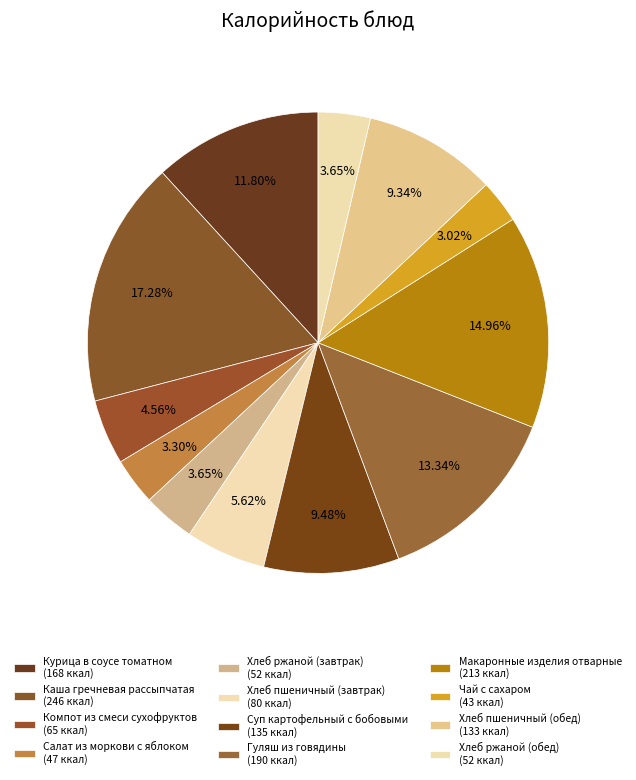

What is the largest slice in the pie chart?

Каша гречневая рассыпчатая